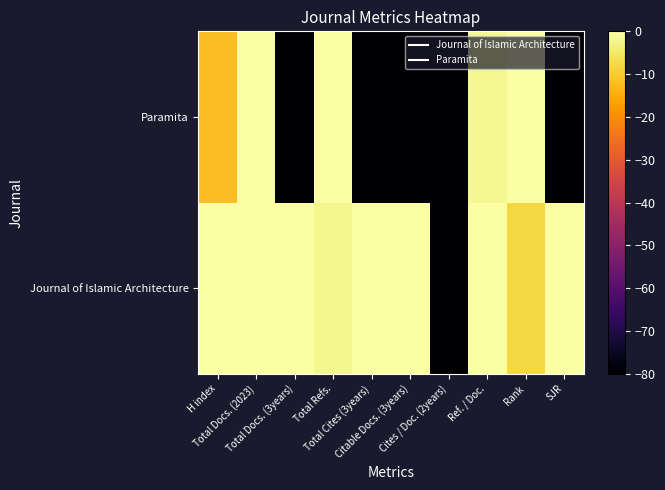

Rank the series by their maximum value, from lowest to highest.

Journal of Islamic Architecture, Paramita